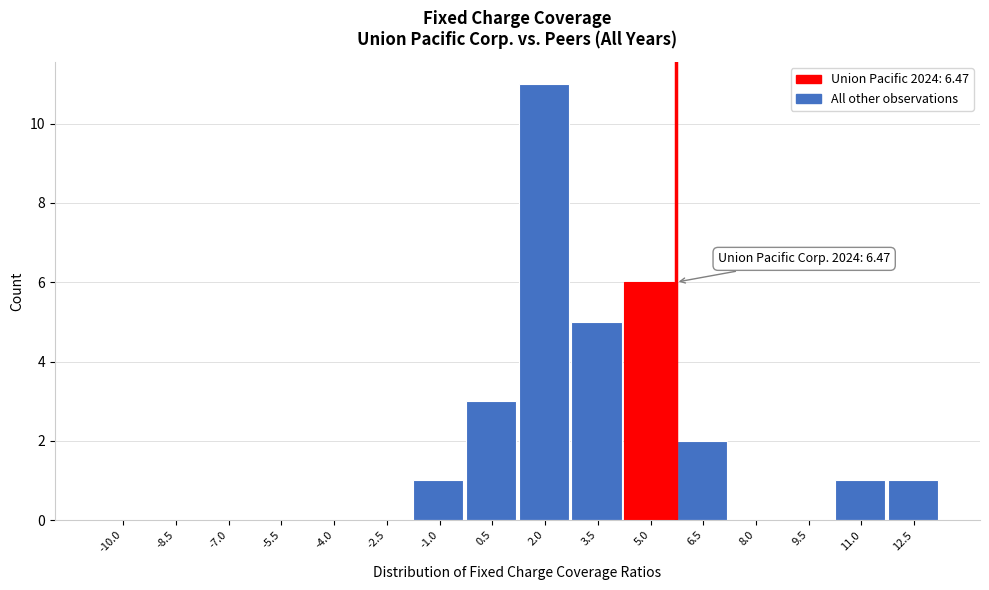

Reading right to left, list all the values displayed in this chart.

12.5=1	11.0=1	9.5=0	8.0=0	6.5=2	5.0=6	3.5=5	2.0=11	0.5=3	-1.0=1	-2.5=0	-4.0=0	-5.5=0	-7.0=0	-8.5=0	-10.0=0